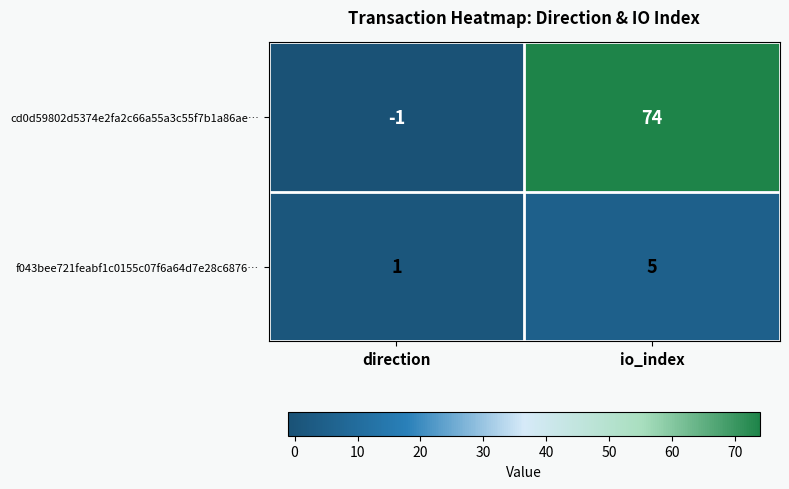

At which category is the sum across all series the highest?

io_index